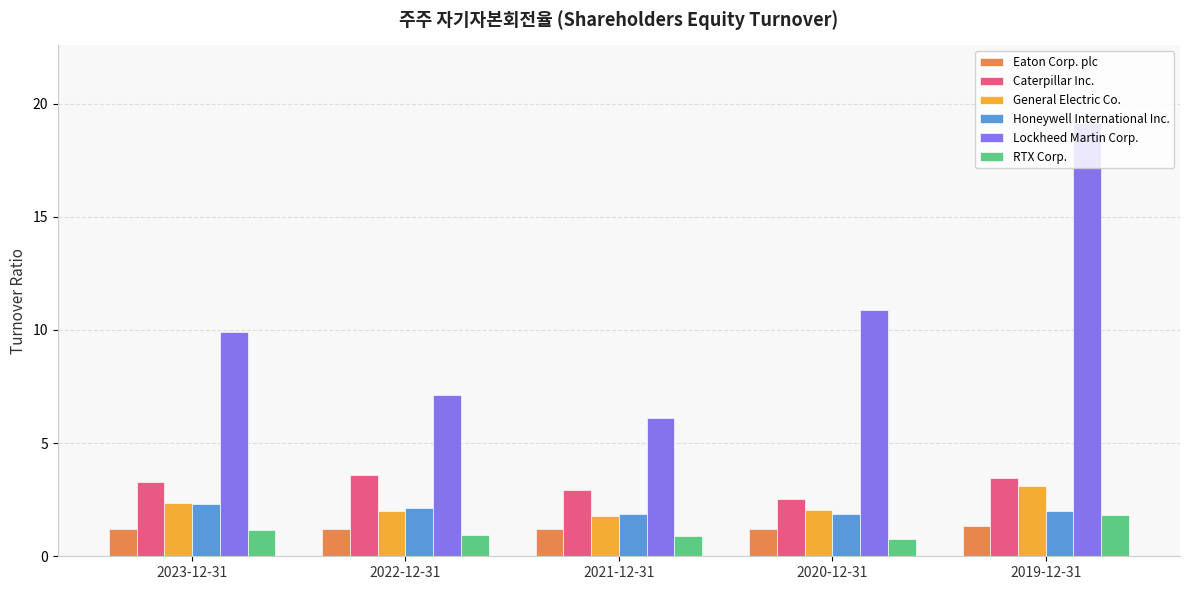

At which category is the sum across all series the highest?

2019-12-31